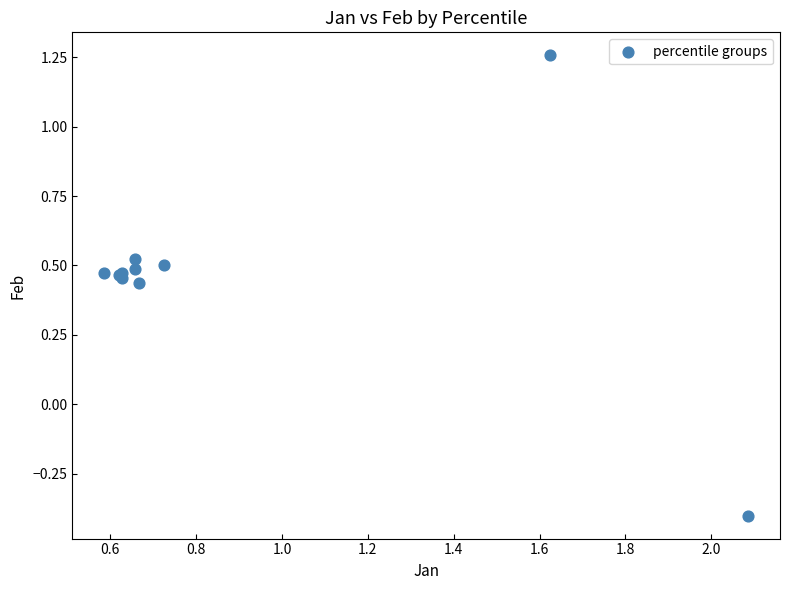

What Y value in the scatter plot is closest to 0?

-0.4